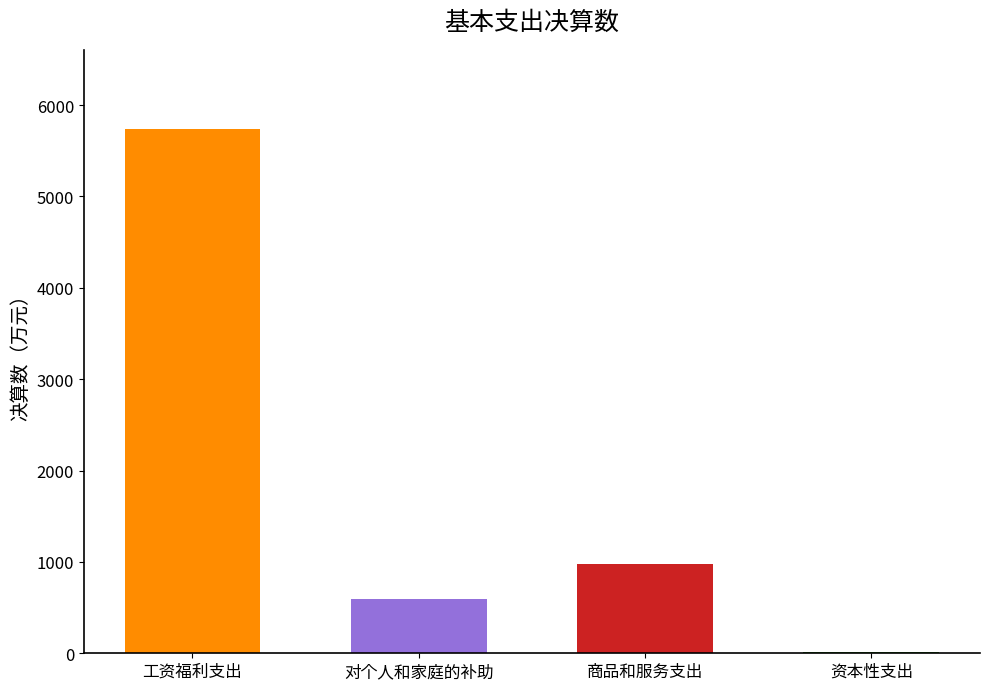

Reading left to right, extract all data points from this chart.

5742.7	590.3	976.6	16.3